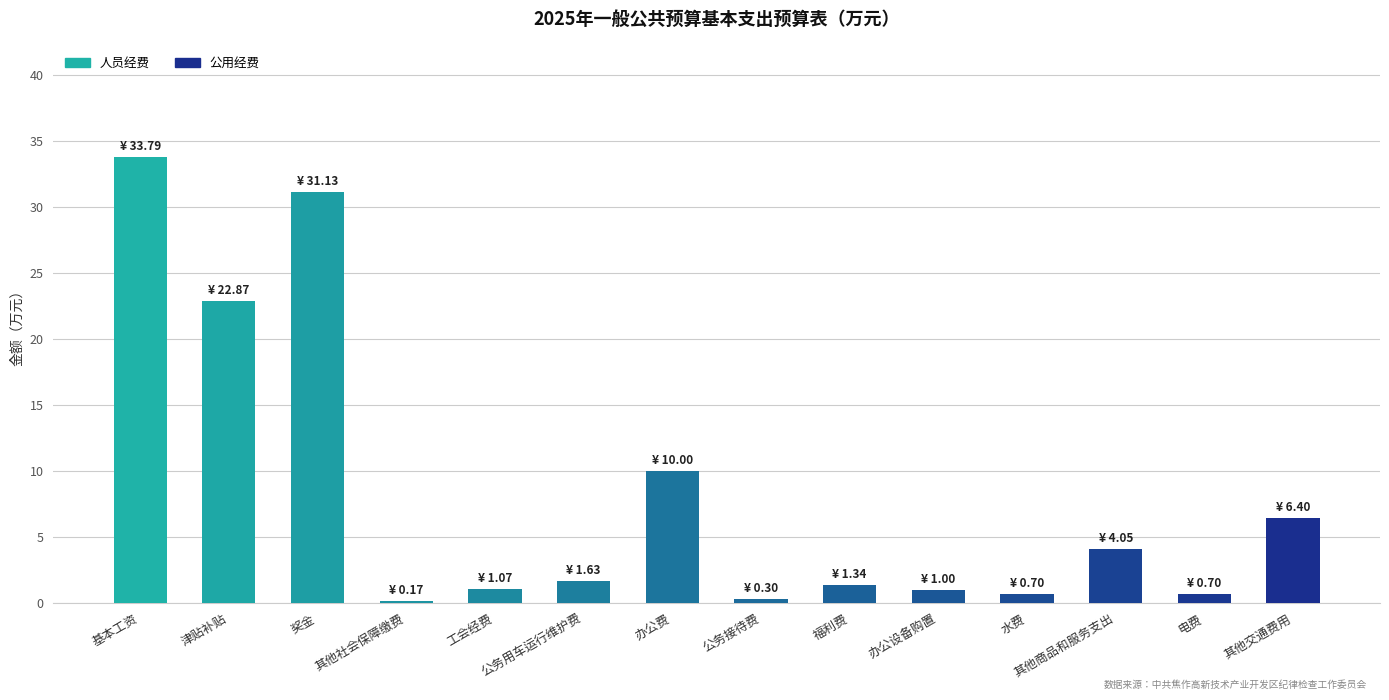

What is the smallest value displayed?

0.2